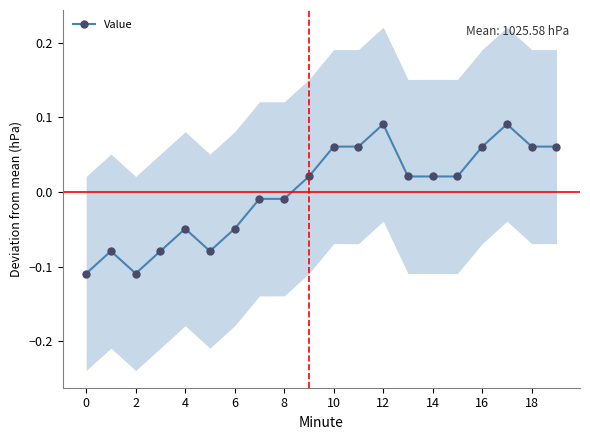

What is the difference between the maximum and minimum values?

0.2